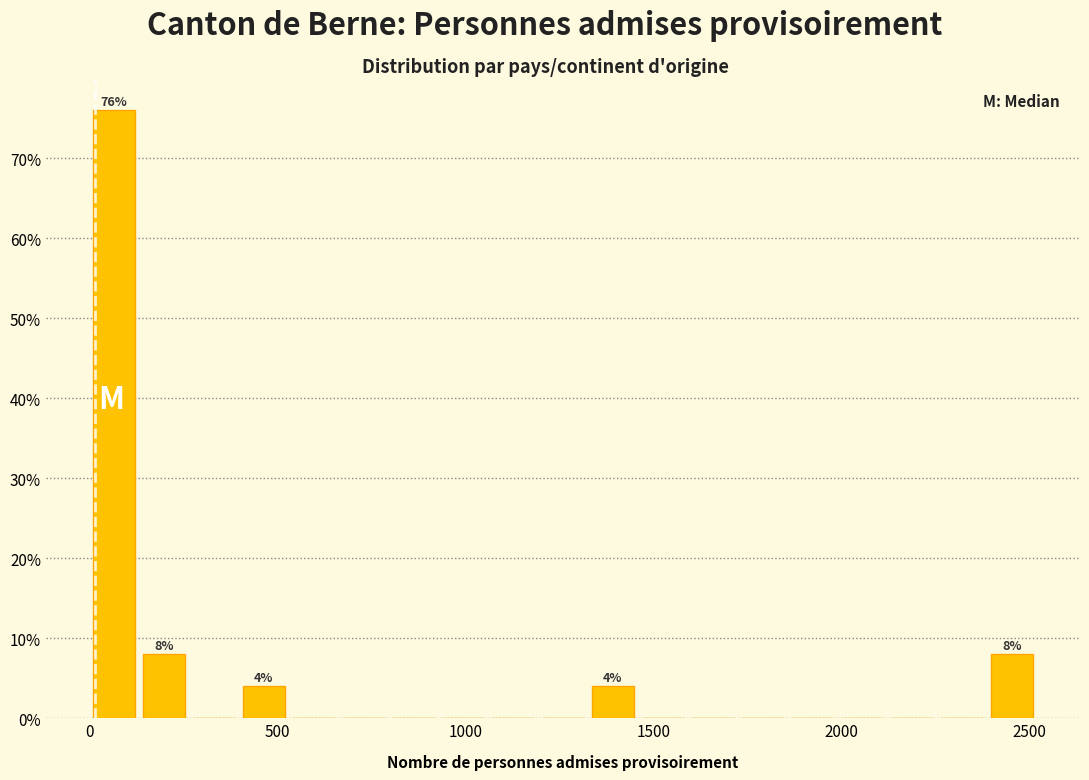

Read against the x-axis, roughly where is the centre of the tallest bar?

50